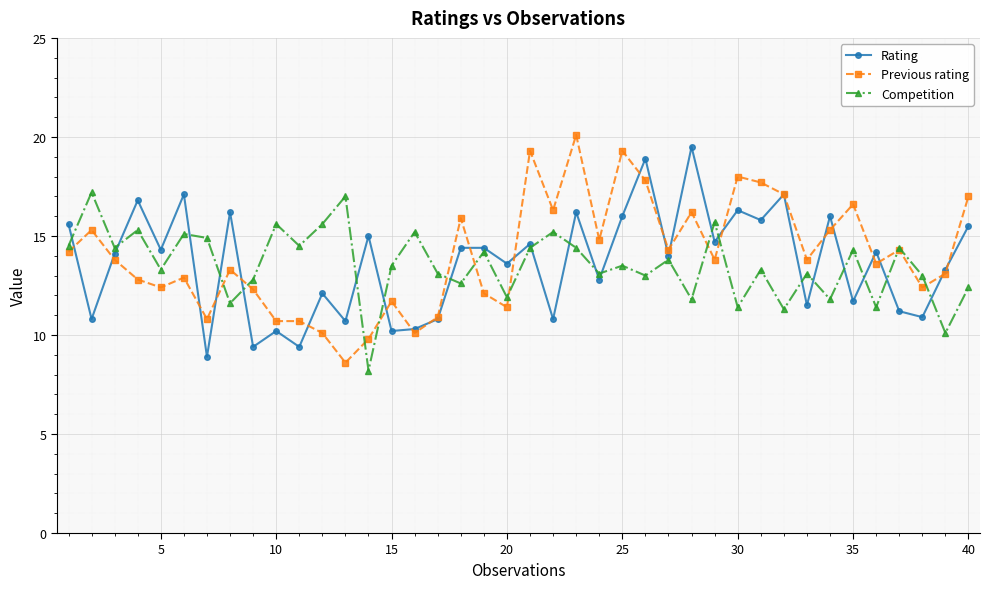

In Competition, how many points are higher than both neighbors (excluding endpoints)?

15